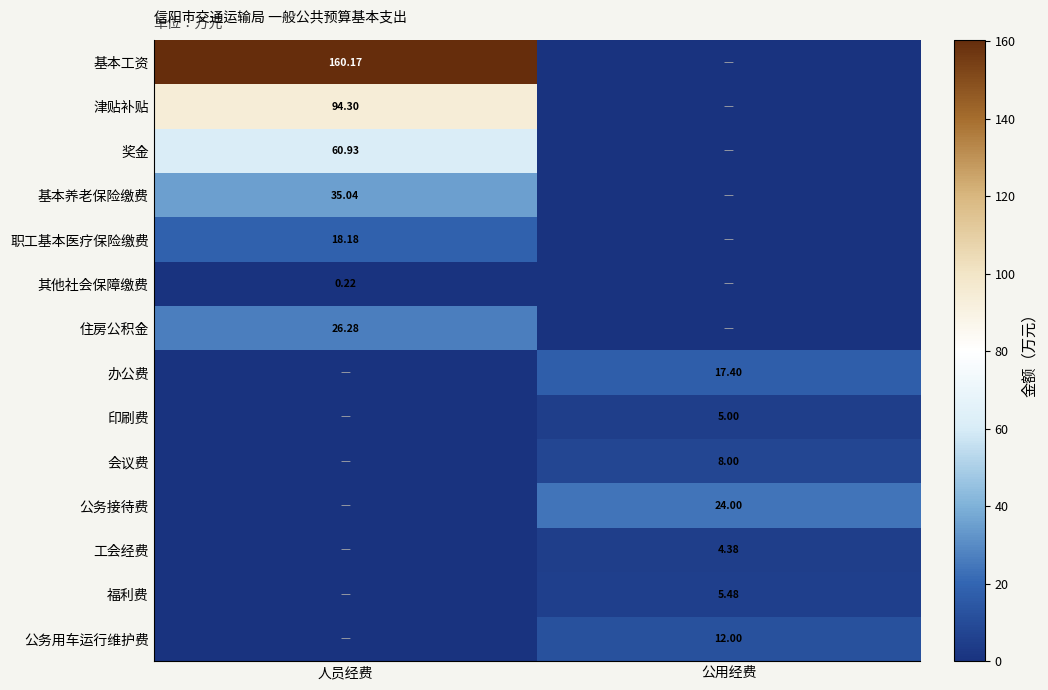

At which category is the sum across all series the highest?

人员经费